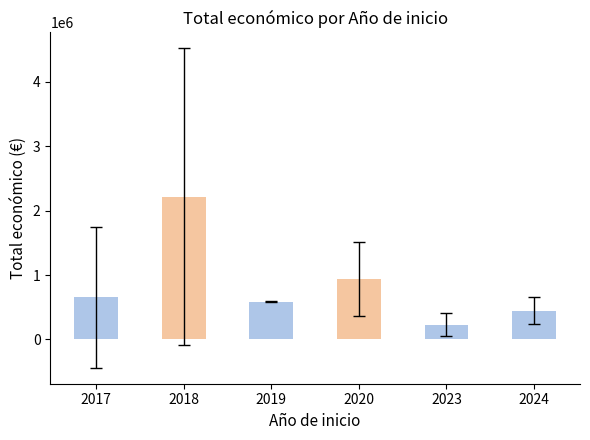

Between 2023 and 2020, which is larger?

2020